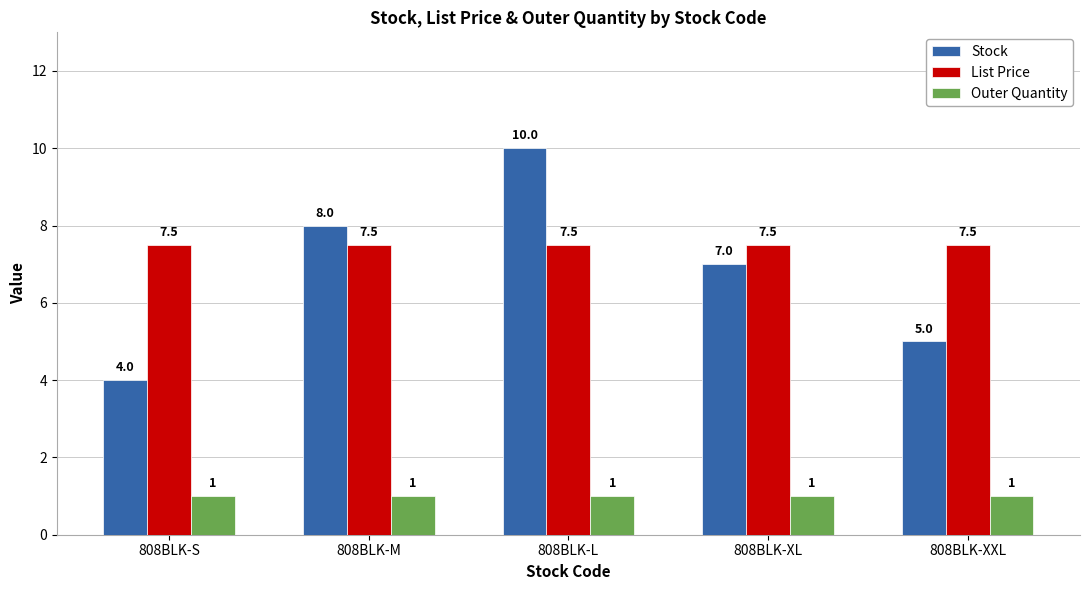

Reading left to right, what are all the values shown in this chart?

Stock: 4.0	8.0	10.0	7.0	5.0
List Price: 7.5	7.5	7.5	7.5	7.5
Outer Quantity: 1.0	1.0	1.0	1.0	1.0